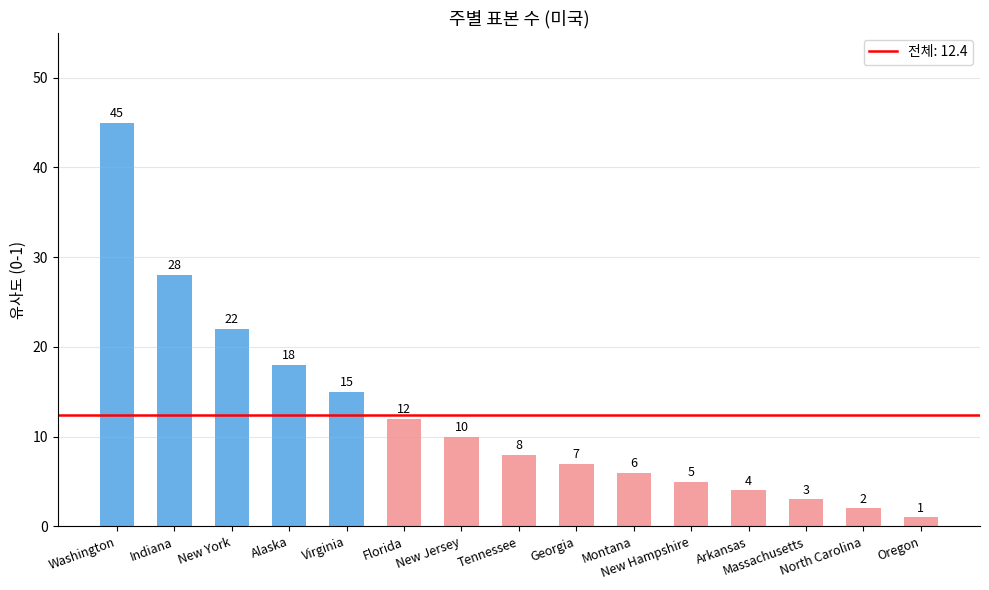

What is the average value?

12